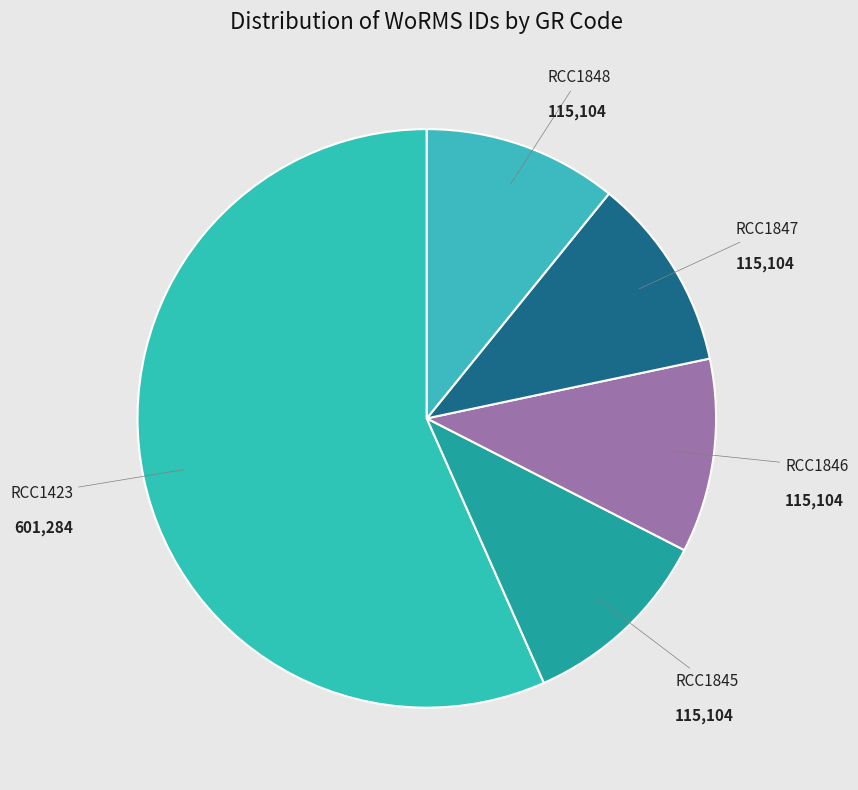

Count the number of slices in the pie.

5